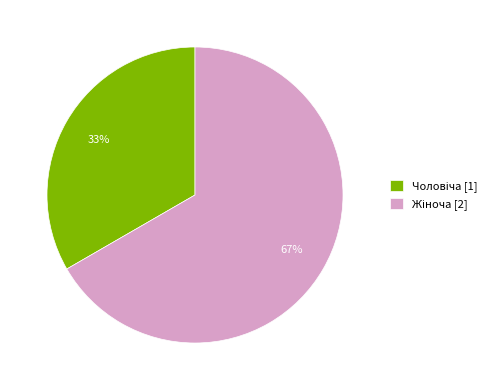

To the nearest percent, what is the average slice percentage?

50%